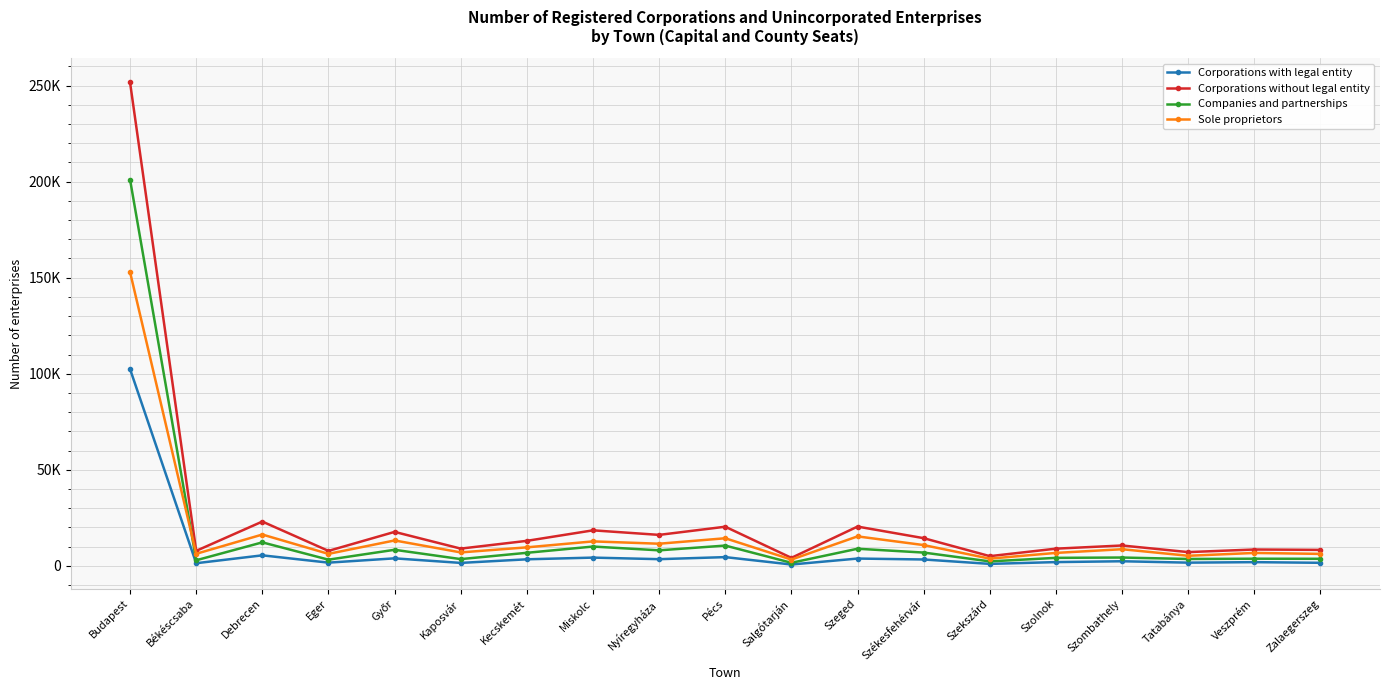

Which has a higher value, Szekszárd or Kecskemét?

Kecskemét